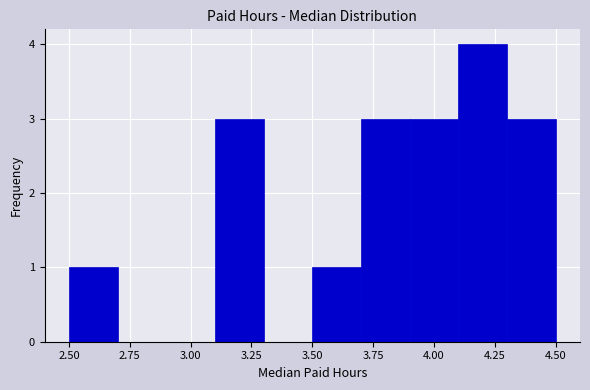

What is the height of the bar covering 4.1 to 4.3 on the x-axis? The values are not printed on the chart, so give them approximately, as read against the axis.

4